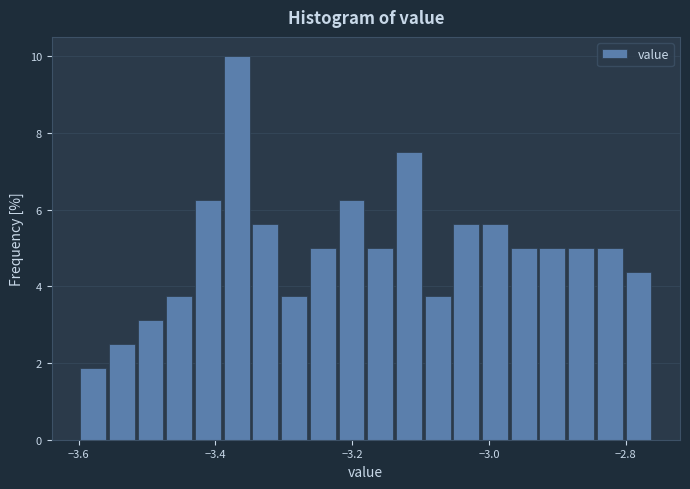

Around what value on the x-axis is the tallest bar? Give the approximate position of its centre, as read against the axis.

-3.36